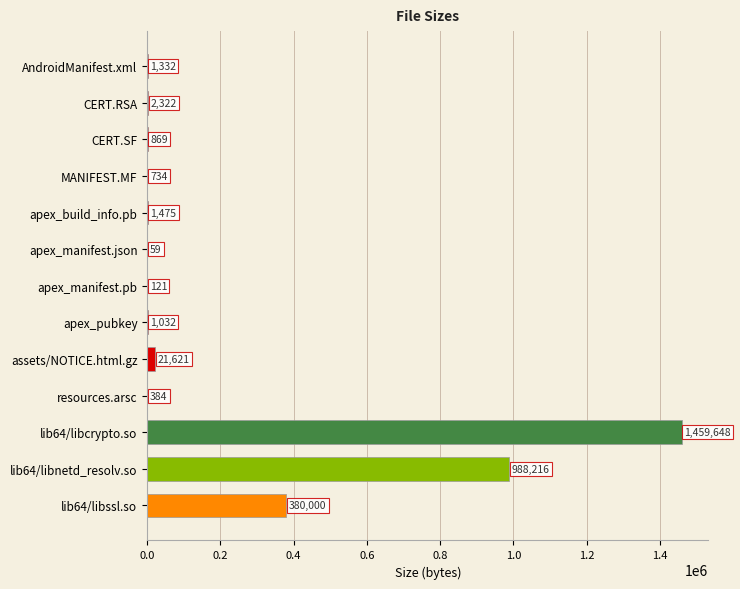

Are the bars grouped side by side (vs. stacked)?

No